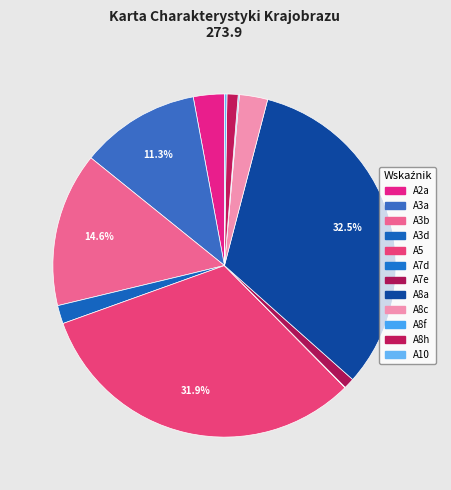

How many slices are in this pie chart?

12